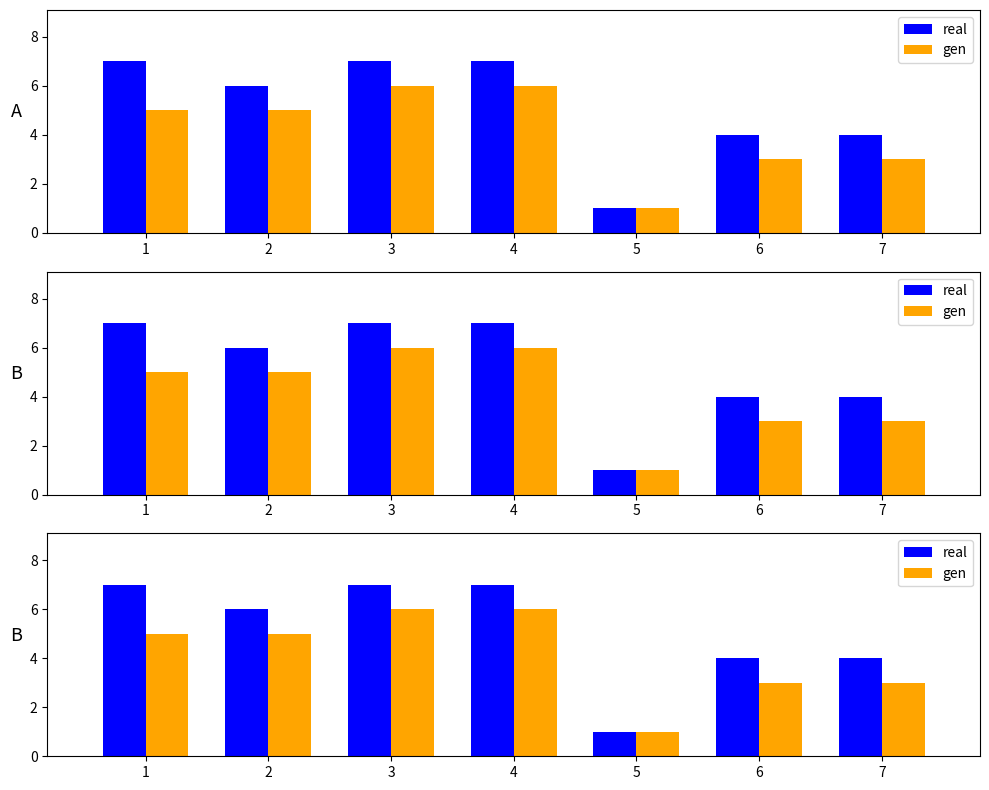

Reading left to right, what are all the values shown in this chart?

real: 1=7	2=6	3=7	4=7	5=1	6=4	7=4
gen: 1=5	2=5	3=6	4=6	5=1	6=3	7=3